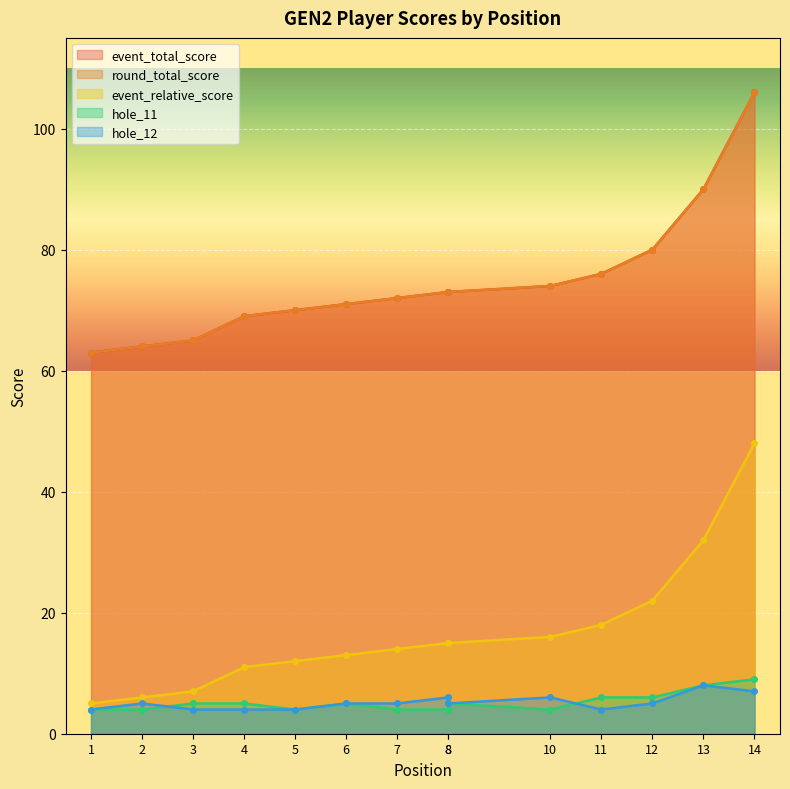

At which label does hole_12 reach its peak?

13